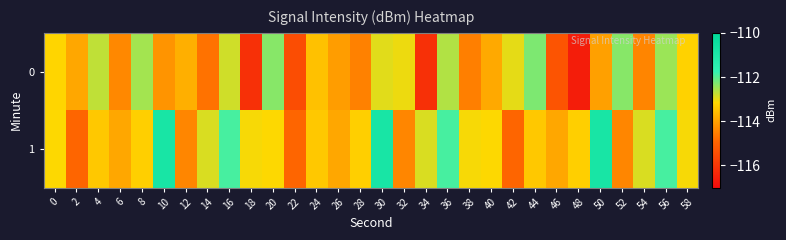

Reading left to right, list all the values displayed in this chart.

0: 0=-113.2	2=-113.9	4=-112.7	6=-114.4	8=-112.5	10=-114.2	12=-113.8	14=-114.7	16=-112.8	18=-116.2	20=-112.3	22=-115.5	24=-113.5	26=-114.1	28=-114.5	30=-112.9	32=-113.0	34=-116.1	36=-112.6	38=-114.5	40=-113.9	42=-113.0	44=-112.3	46=-115.3	48=-116.6	50=-114.0	52=-112.3	54=-114.4	56=-112.5	58=-113.2
1: 0=-113.1	2=-114.9	4=-113.4	6=-113.9	8=-113.3	10=-110.9	12=-114.4	14=-112.9	16=-111.9	18=-113.1	20=-113.1	22=-114.9	24=-113.4	26=-113.9	28=-113.3	30=-110.9	32=-114.4	34=-112.9	36=-111.9	38=-113.1	40=-113.1	42=-114.9	44=-113.4	46=-113.9	48=-113.3	50=-110.9	52=-114.4	54=-112.9	56=-111.9	58=-113.1